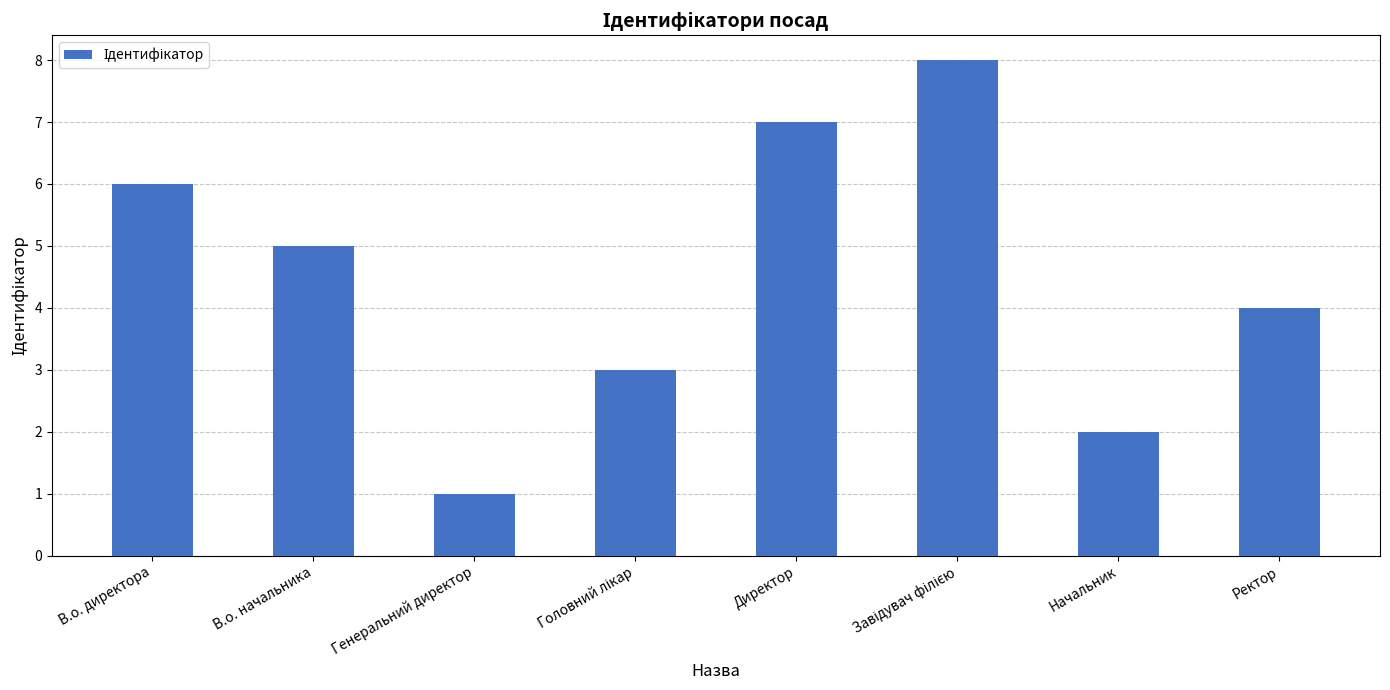

The chart shows a value of 1 at Начальник. True or false?

False